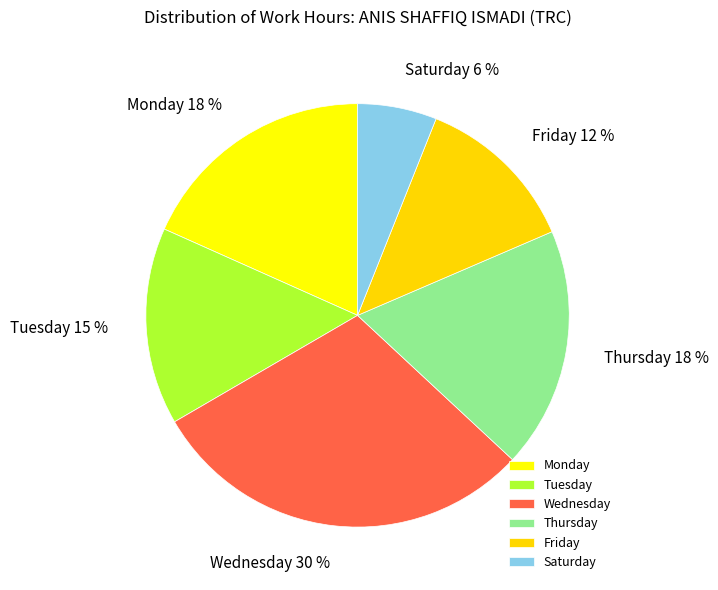

True or false: Friday accounts for 1% of the total.

False